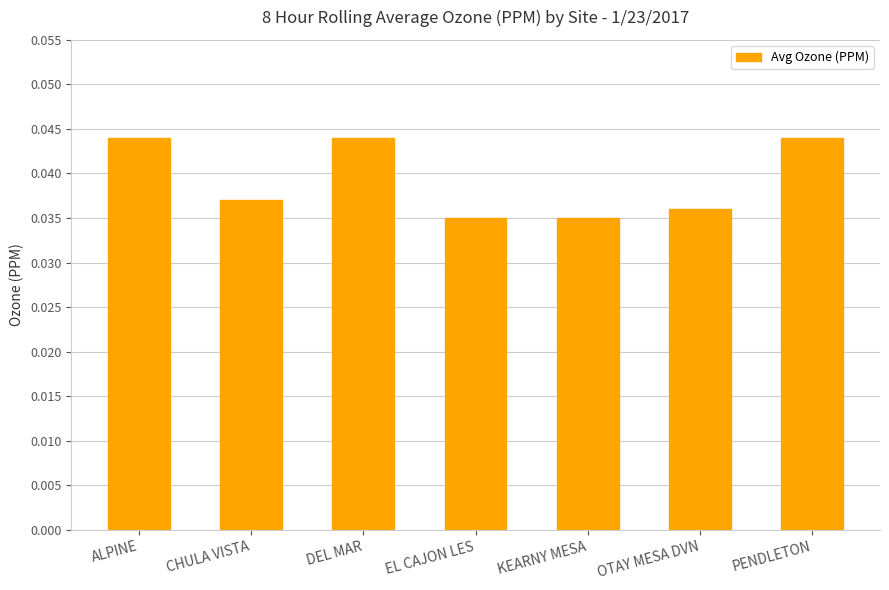

The chart shows a value of 0.1 at CHULA VISTA. True or false?

False